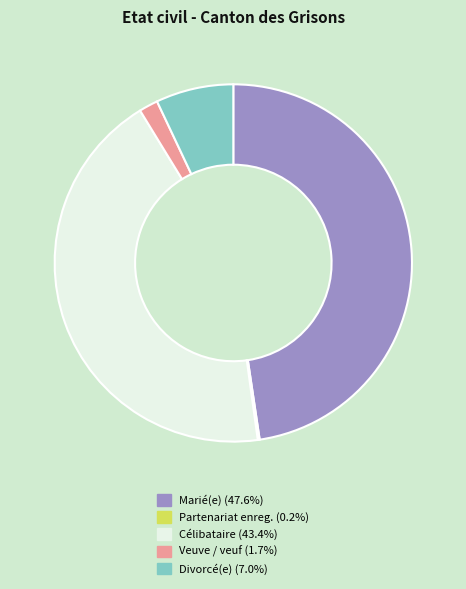

Is there any slice that represents more than half of the pie?

No